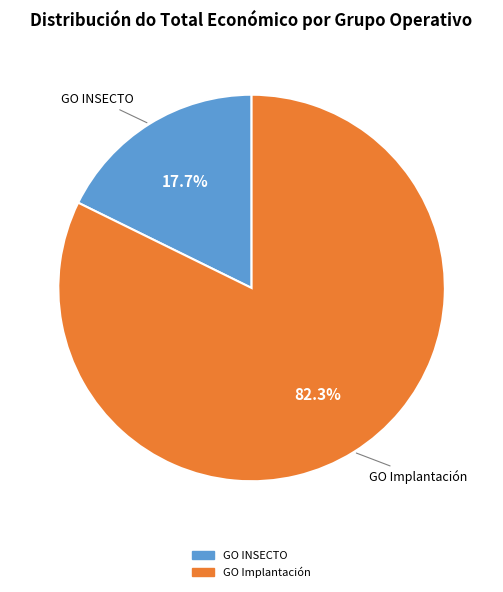

Which slice is the smallest?

GO INSECTO